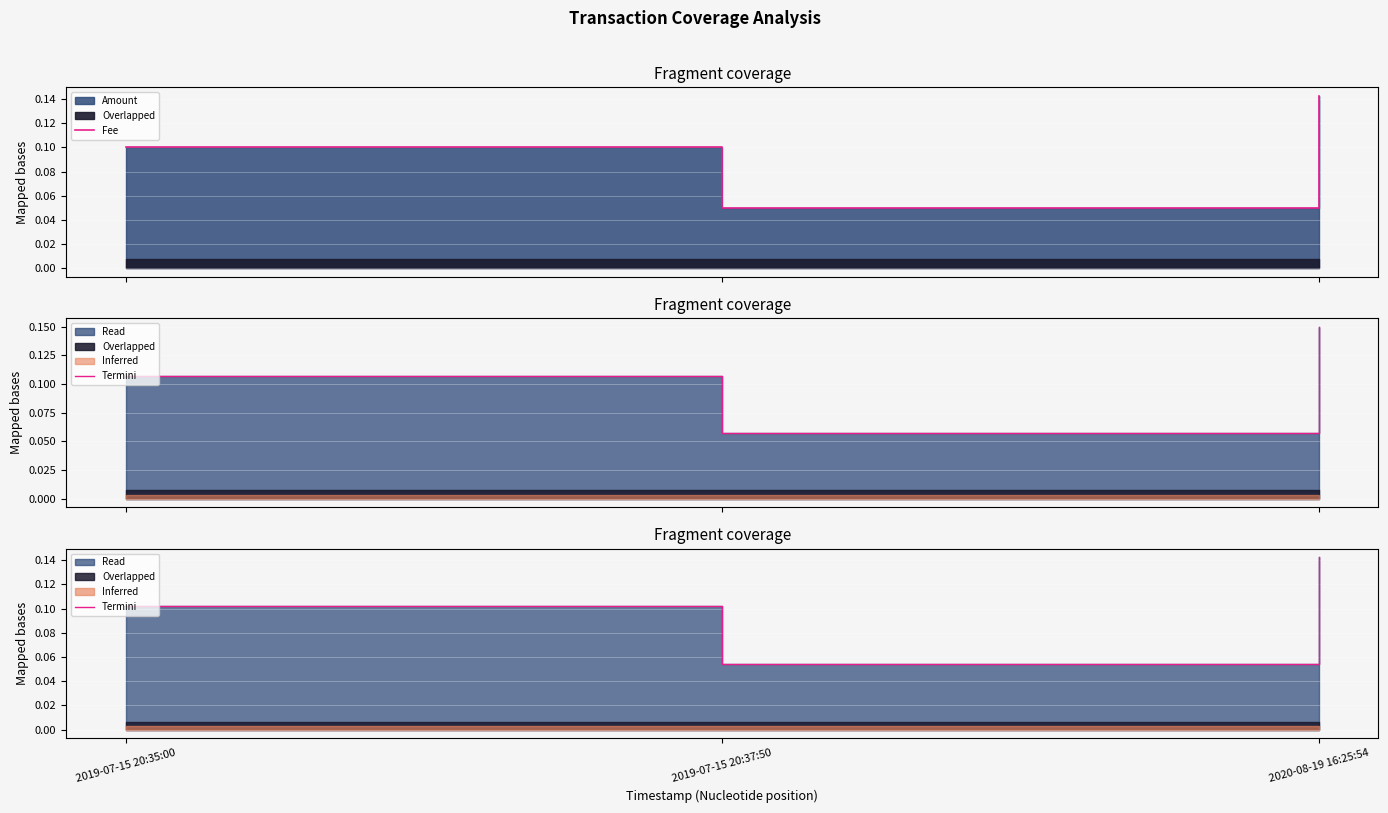

Rank the categories by value from highest to lowest.

2020-08-19 16:25:54, 2019-07-15 20:35:00, 2019-07-15 20:37:50